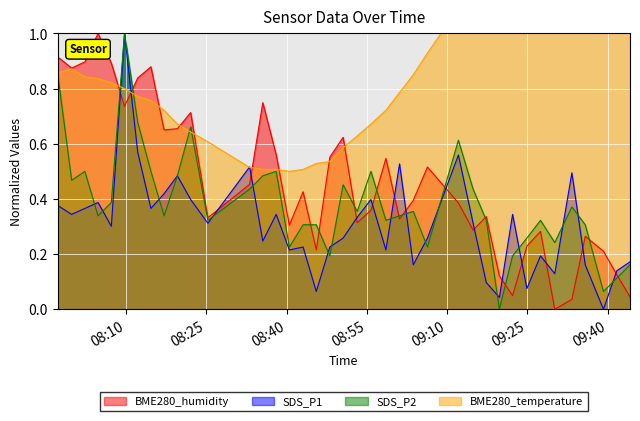

Which series ends up on top after the final intersection of SDS_P1 and BME280_temperature?

BME280_temperature